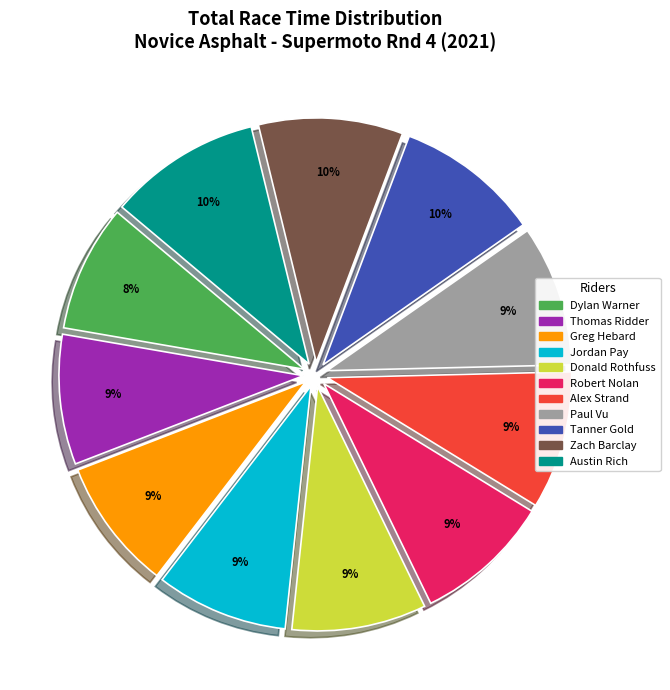

Is there any slice that represents more than half of the pie?

No